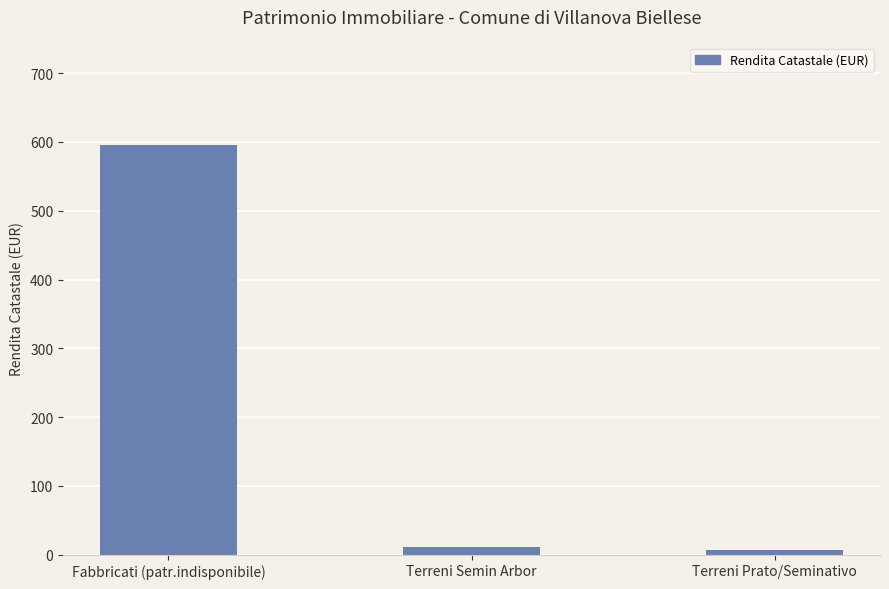

At which category does the chart reach its peak across all series?

Fabbricati (patr.indisponibile)